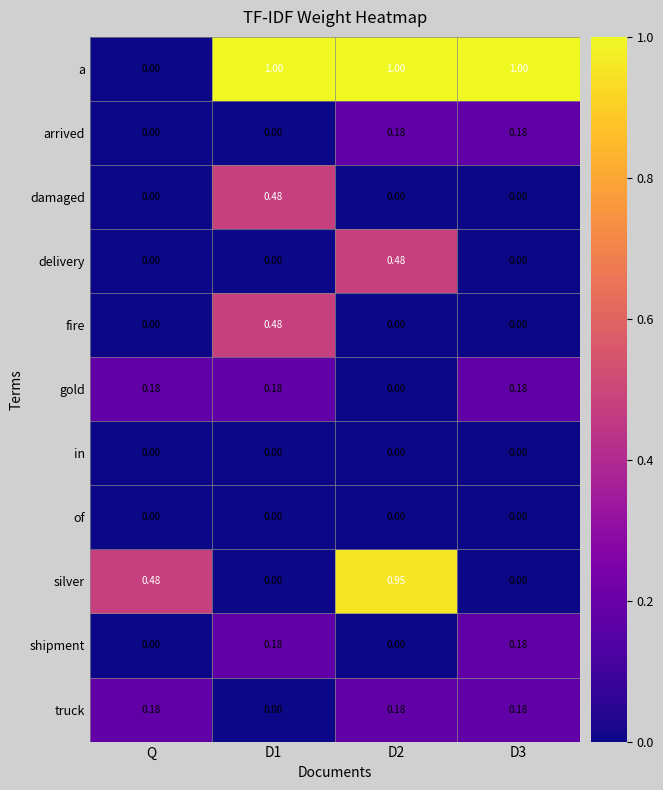

Between Q and D1, which series saw the biggest shift?

a